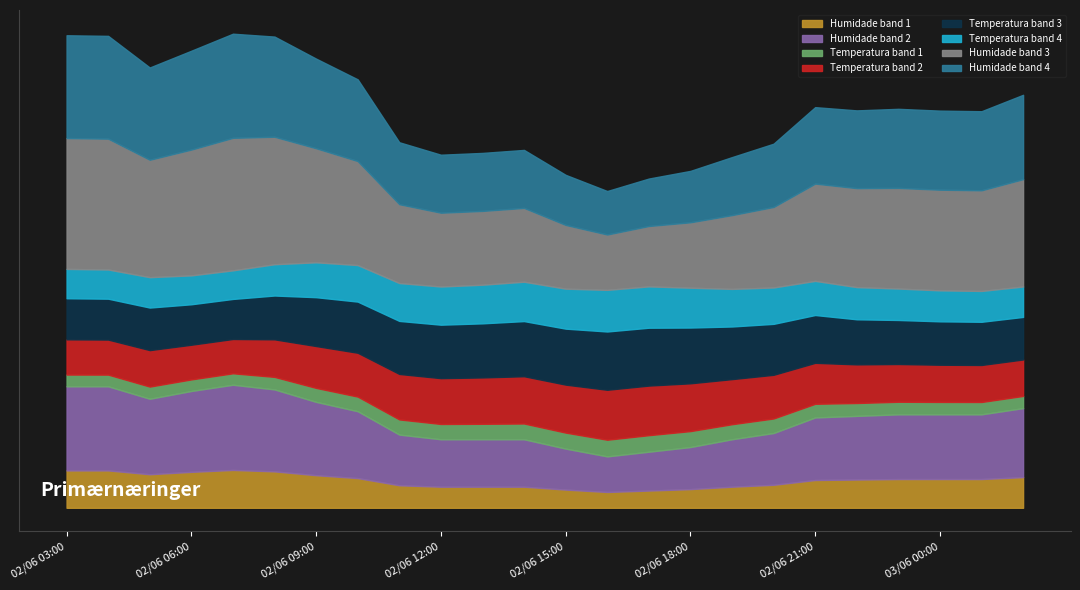

Where is the first local maximum for Humidade (%)?

02/06 07:00